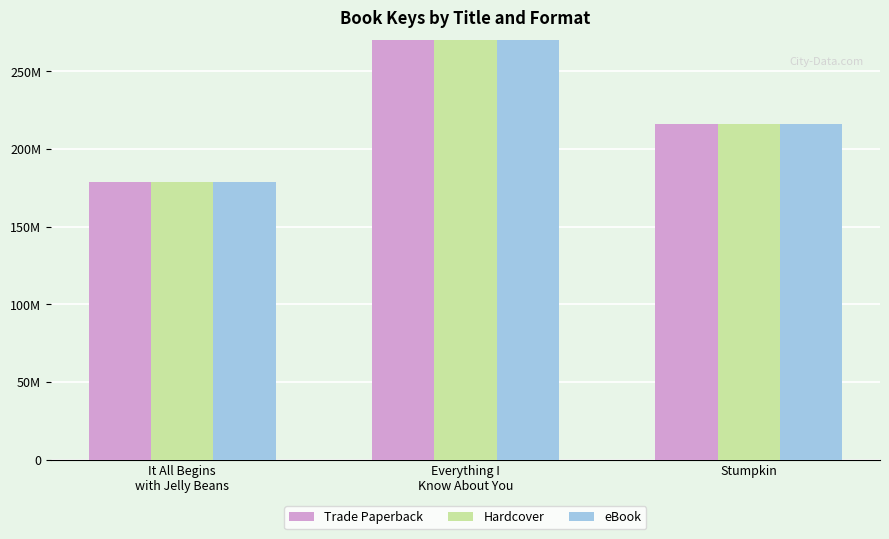

Count the number of data series in this chart.

3